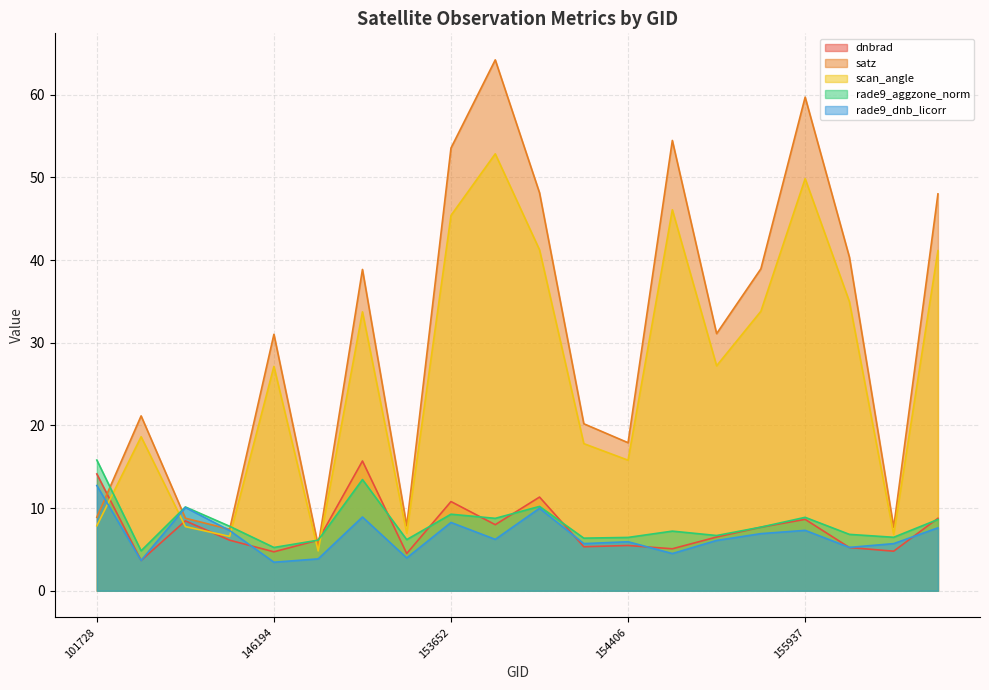

What is the difference between the highest and lowest values at 155011?

50.0